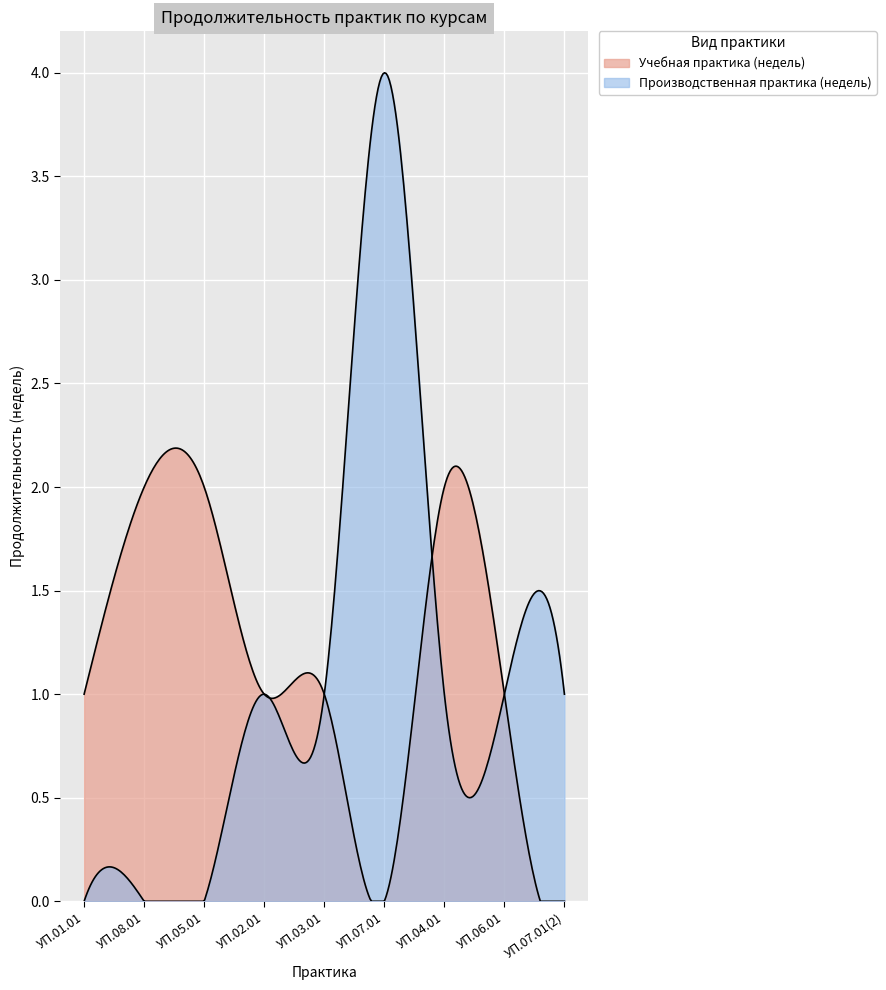

Between which two adjacent categories do Производственная практика (недель) and Учебная практика (недель) first intersect?

УП.07.01 and УП.04.01